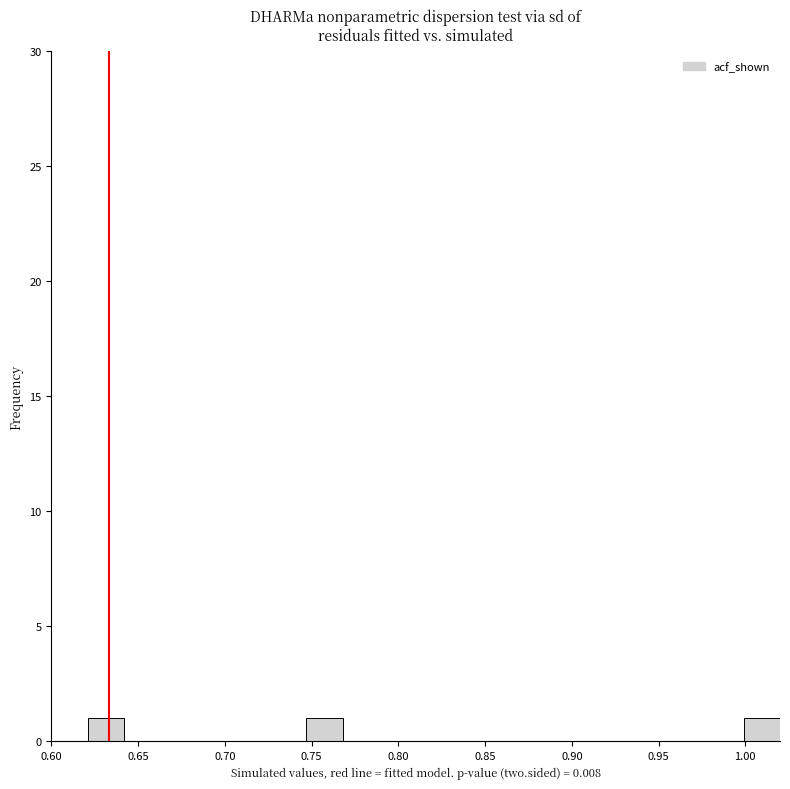

How tall is the bar that spans 0.621 to 0.642 on the x-axis? Neither the bar edges nor the heights are printed on the chart, so give them approximately, as read against the axes.

1